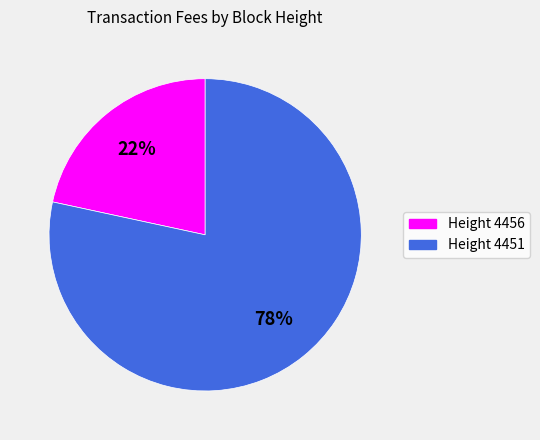

Does any single category account for the majority?

Yes